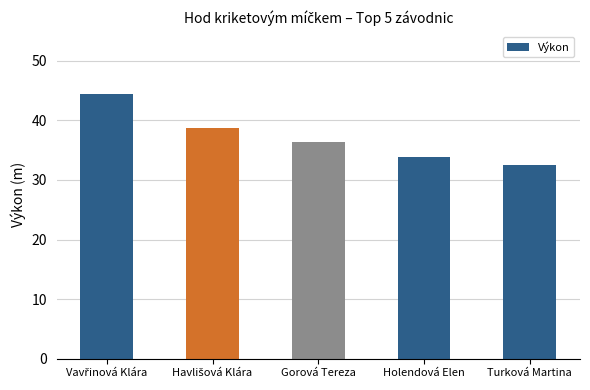

What is the label of the 1st bar from the right?

Turková Martina